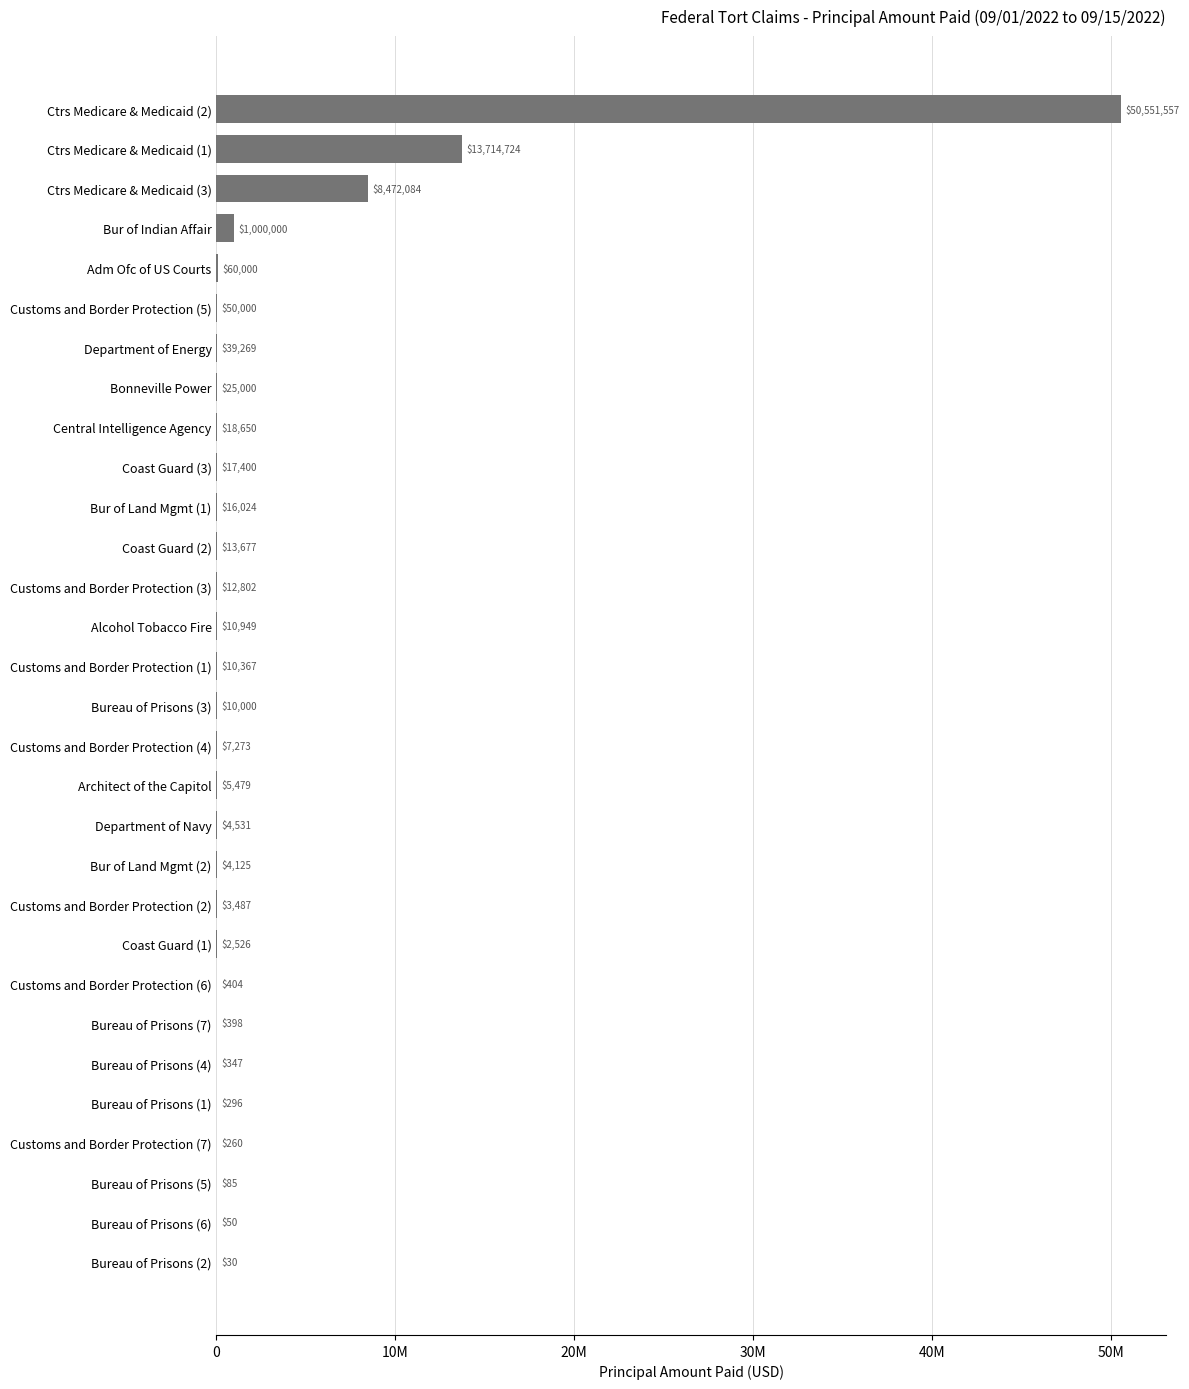

How many series are shown in this chart?

1